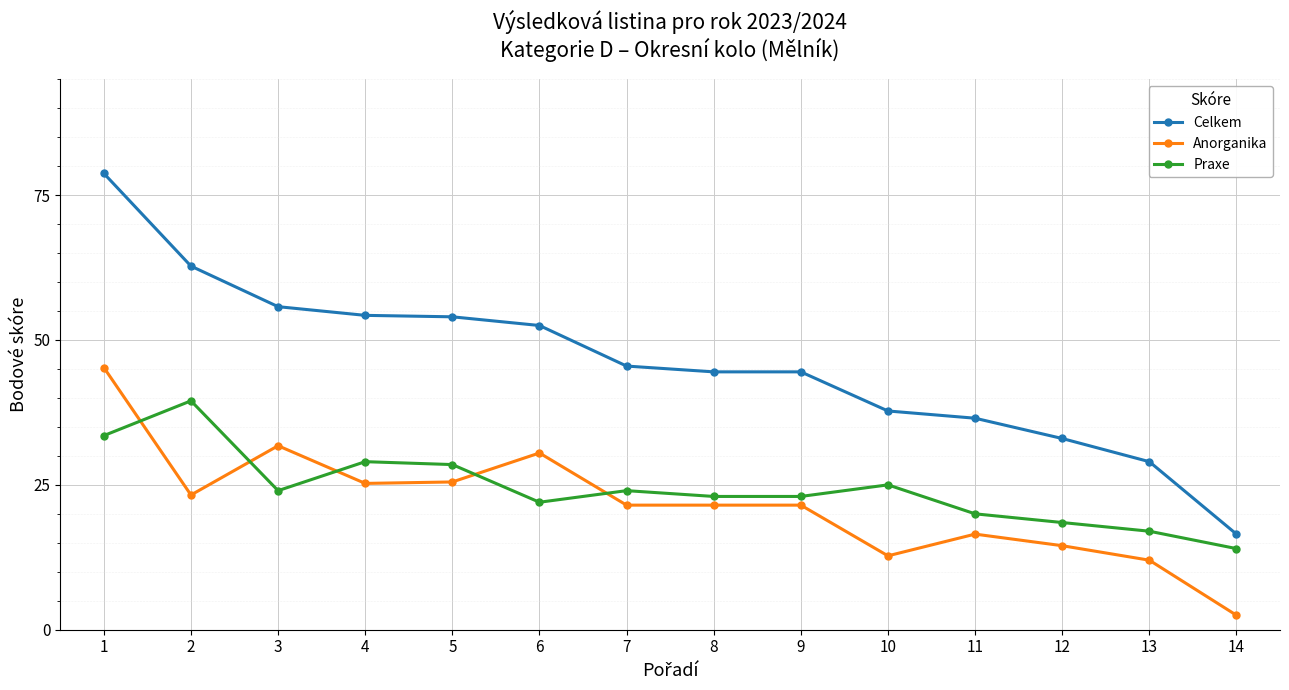

Rank the series at 12 from lowest to highest value.

Anorganika, Praxe, Celkem